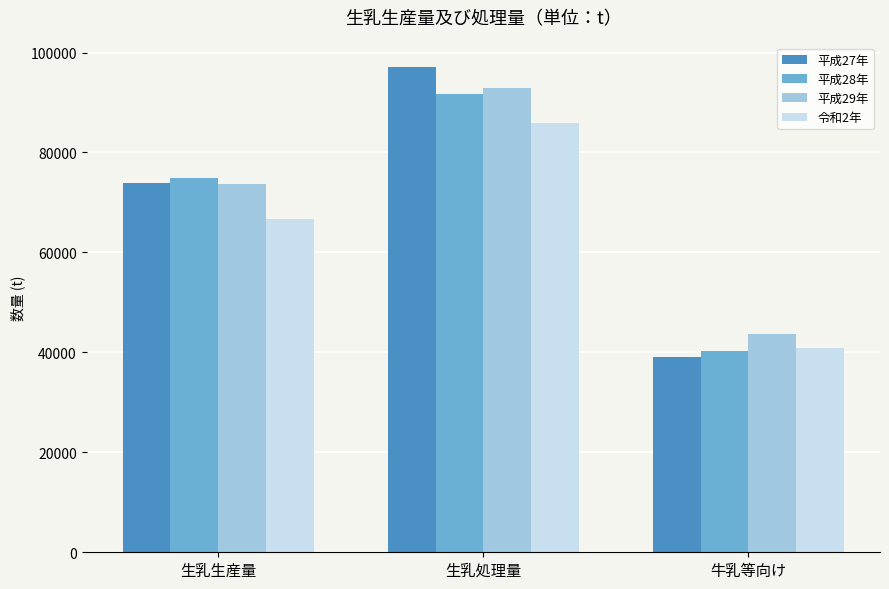

How many groups of bars are there?

3